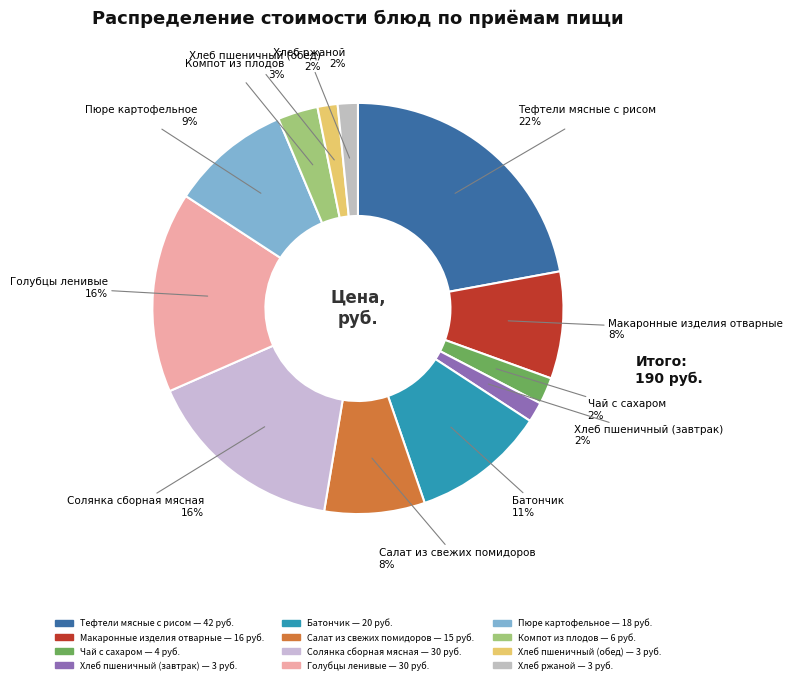

Is the sum of Чай с сахаром and Хлеб пшеничный (обед) greater than half?

No